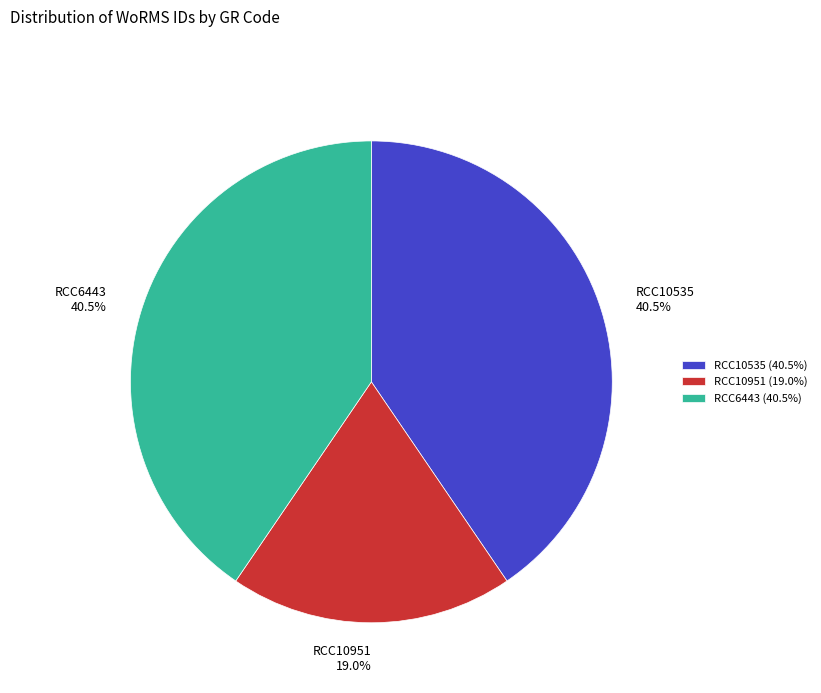

Is RCC10951 the majority of the pie?

No